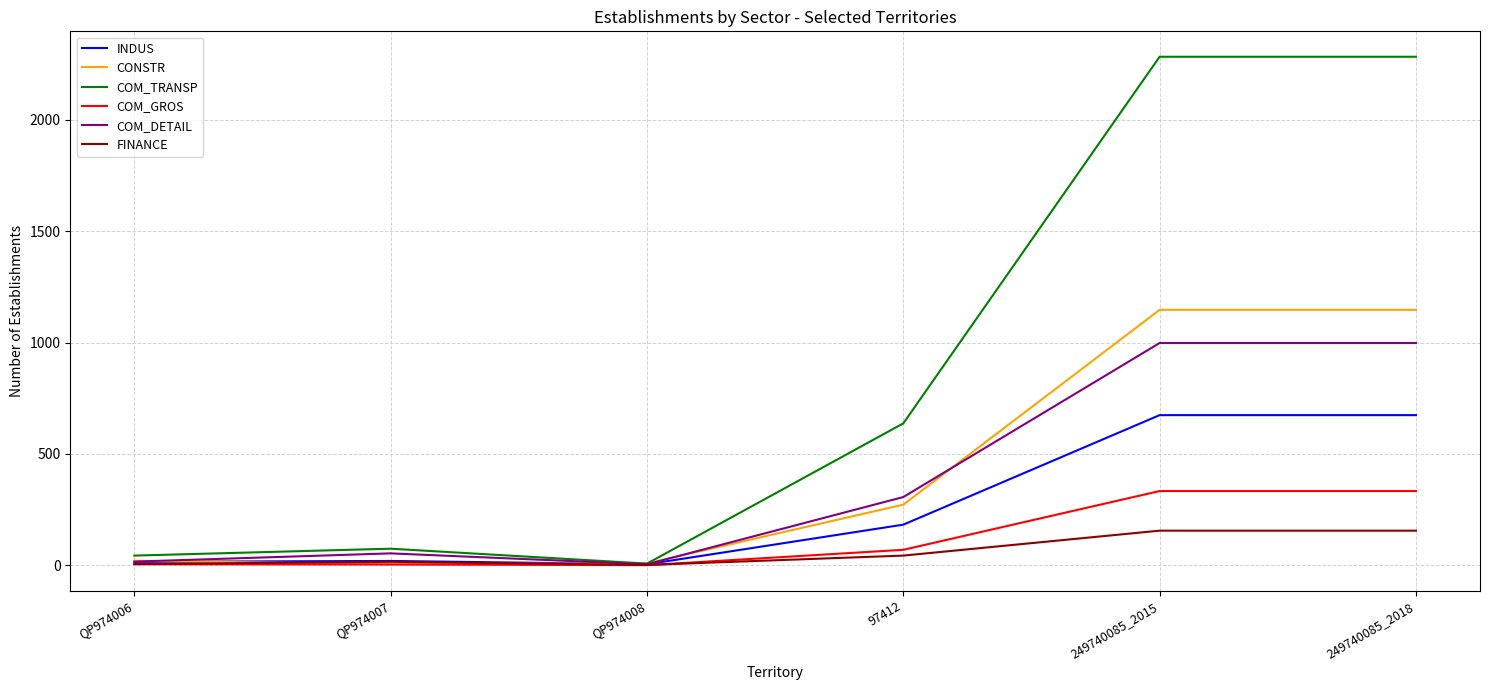

Which series has the largest range (max minus min)?

COM_TRANSP